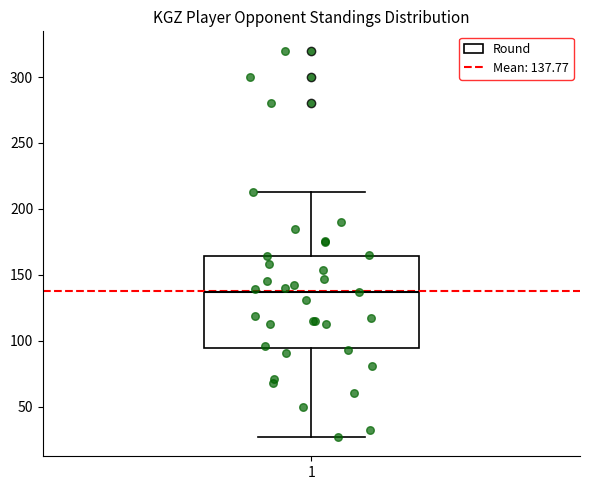

Read this box plot against the y-axis: the position of the median line, the range covered by the box, and the ends of both whiskers. The values are not printed on the chart, so give them approximately, as read against the axis.

median 135, box 95 to 165, whiskers 25 to 215